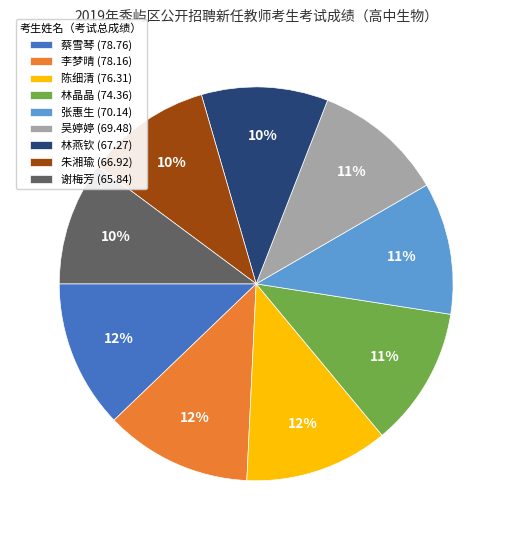

Do 谢梅芳 (65.84) and 林燕钦 (67.27) together represent more than half of the pie?

No